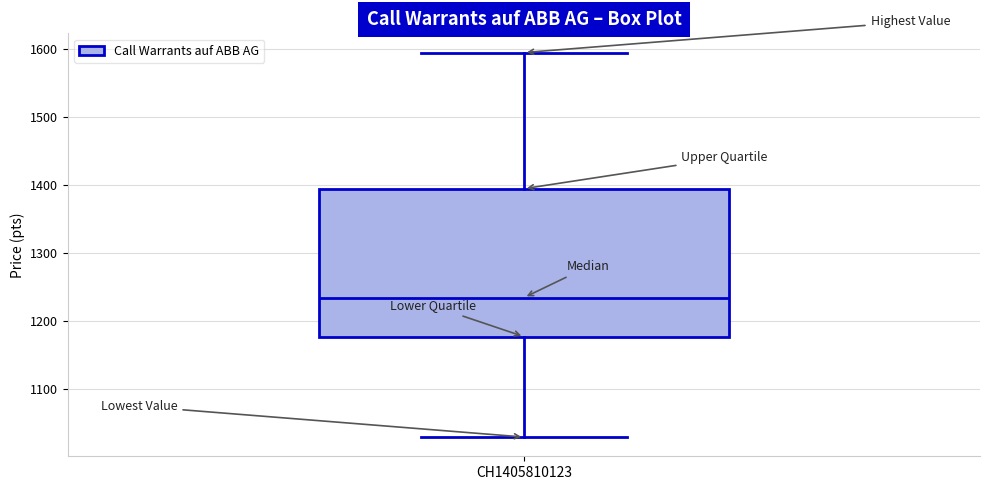

Read this box plot against the y-axis: the position of the median line, the range covered by the box, and the ends of both whiskers. The values are not printed on the chart, so give them approximately, as read against the axis.

median 1240, box 1180 to 1400, whiskers 1030 to 1600